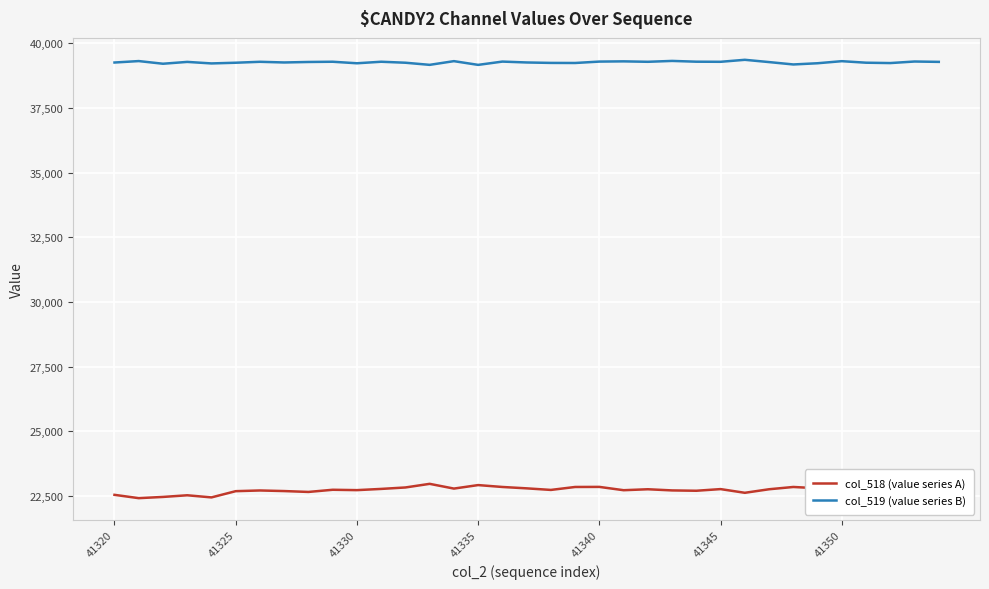

True or false: col_518 (value series A) has more than 2 points higher than both neighbors.

True